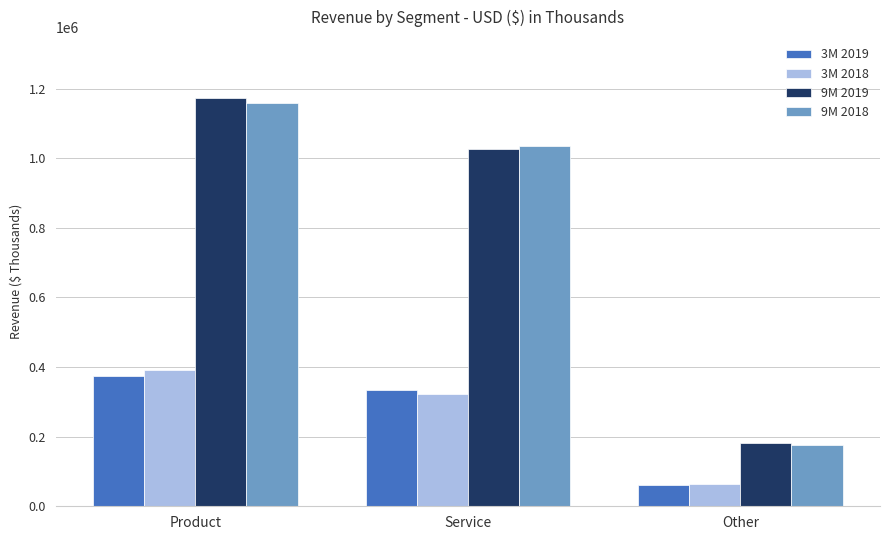

List the labels in order of 9M 2019 value, largest first.

Product, Service, Other